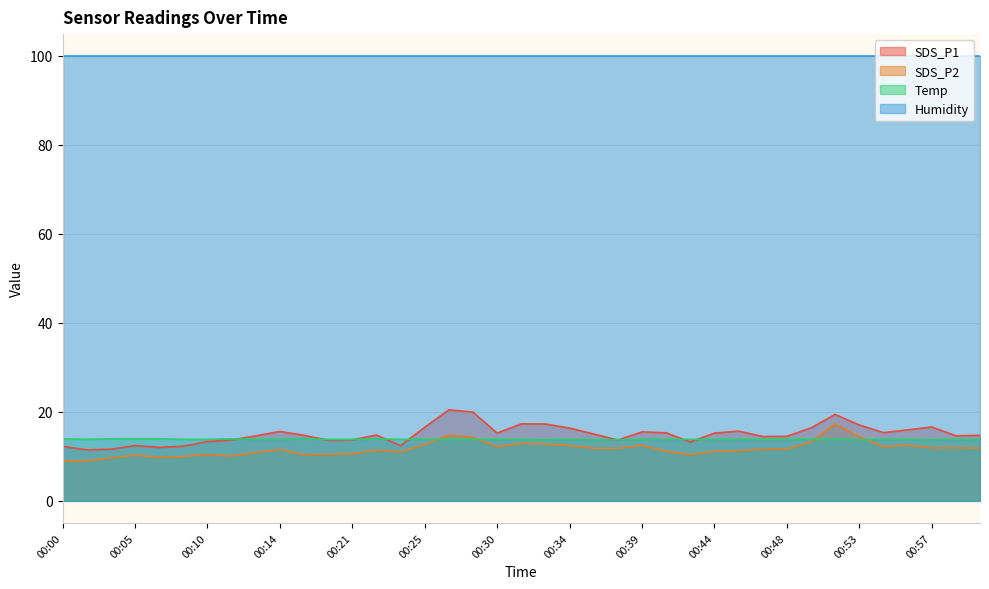

Rank the series by their maximum value, from lowest to highest.

Temp, SDS_P2, SDS_P1, Humidity